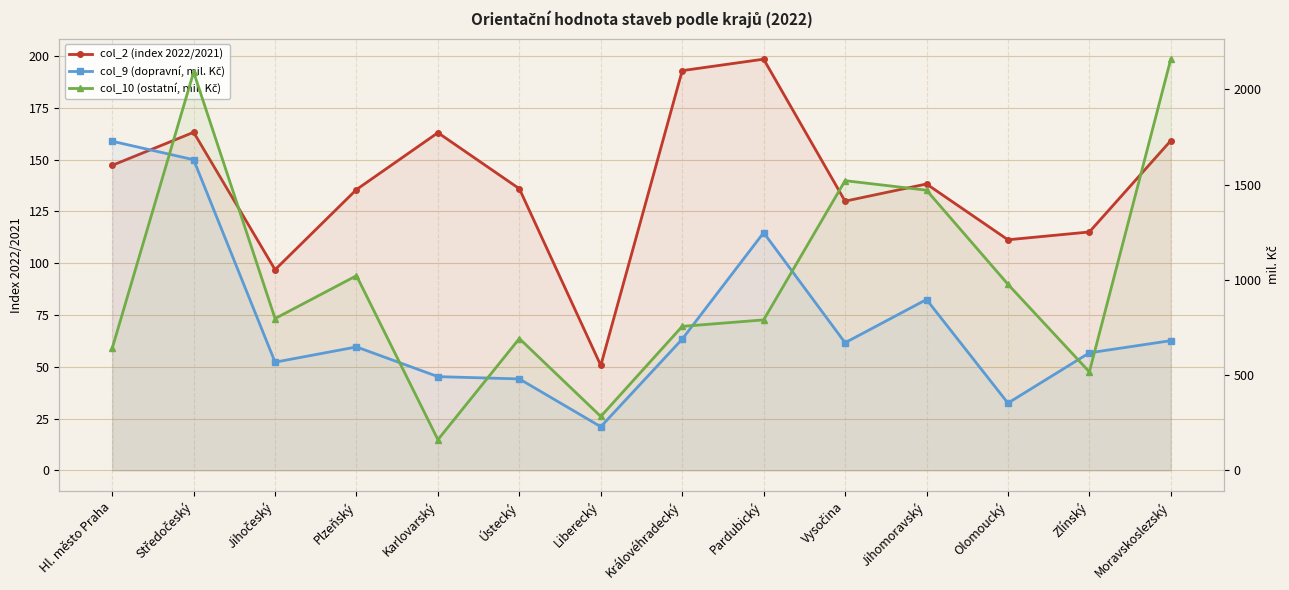

Where does the col_10 (ostatní, mil. Kč) series first go above 797?

Středočeský